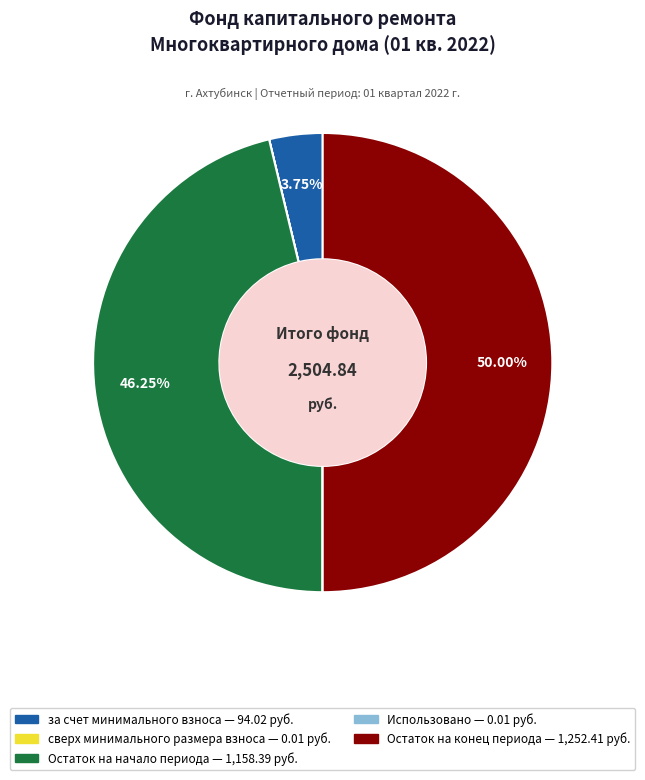

Does Остаток на начало периода account for over 50% of the chart?

No